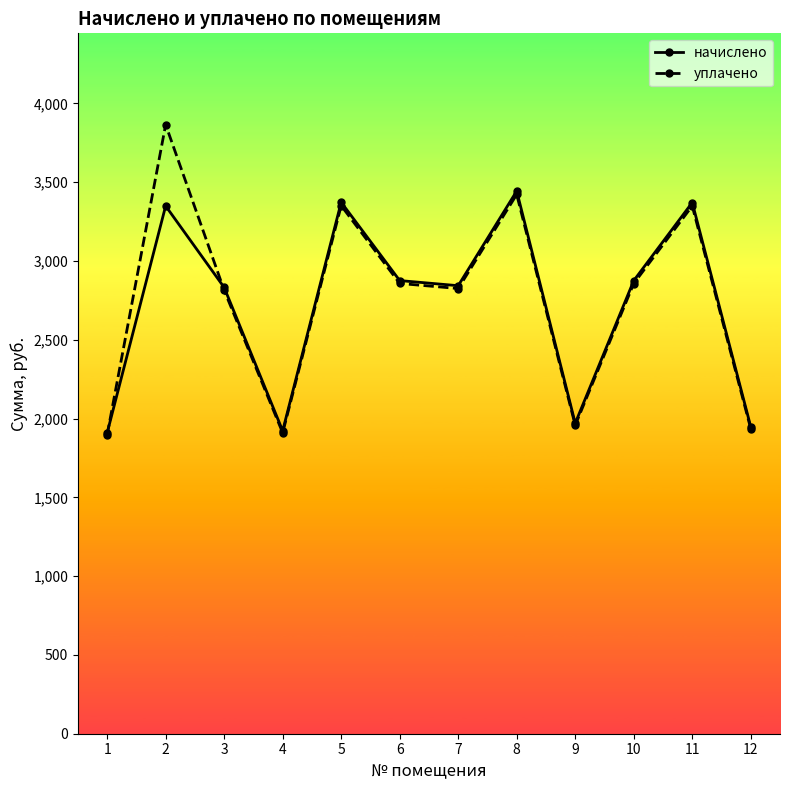

True or false: начислено has a value of 5100.2 at 5.

False